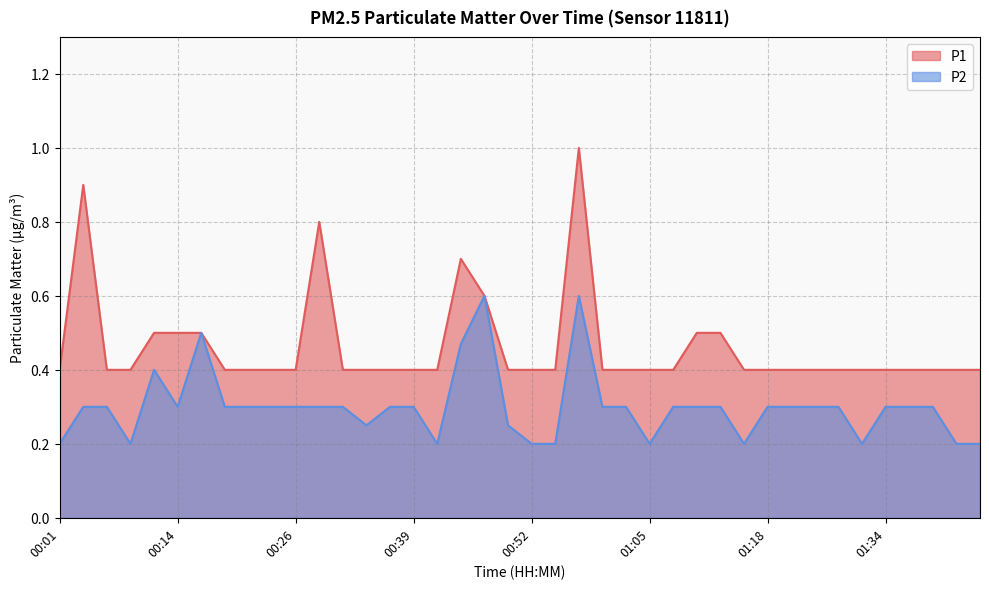

True or false: P2 has a value of 0.5 at 01:18.

False